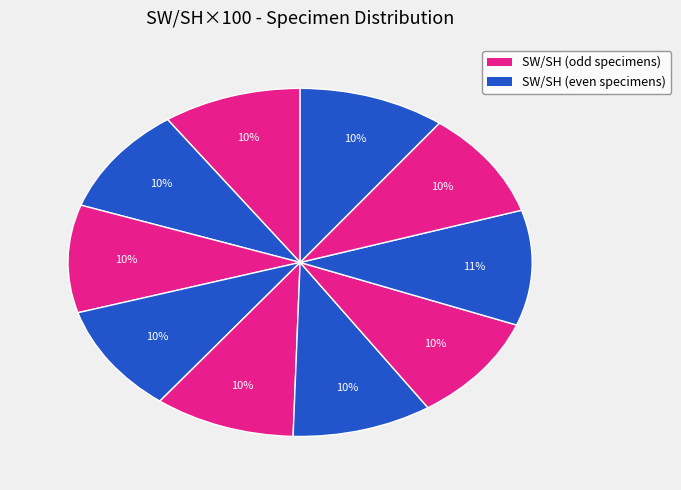

Count the number of slices in the pie.

10